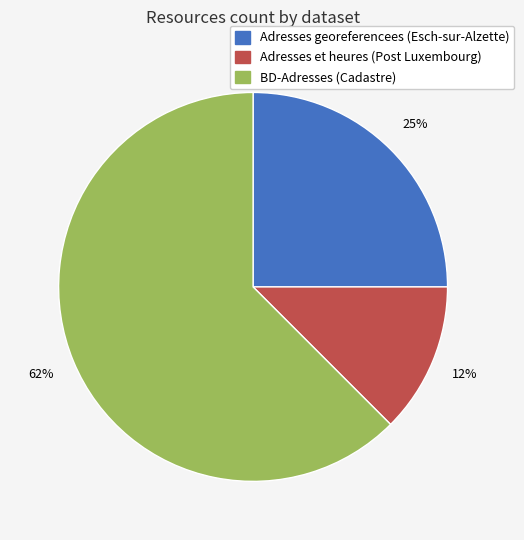

The Adresses georeferencees (Esch-sur-Alzette) slice represents 34% of the pie. True or false?

False